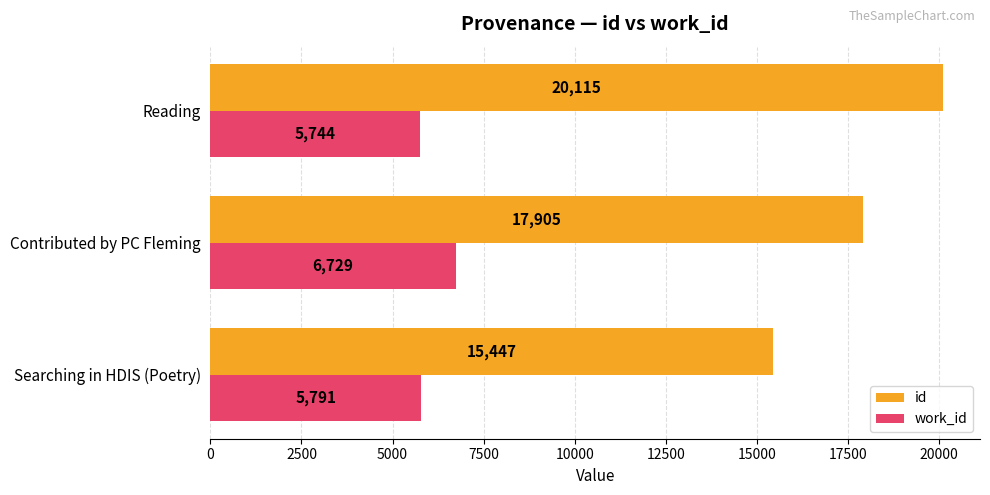

At how many categories does at least one series exceed 16905?

2